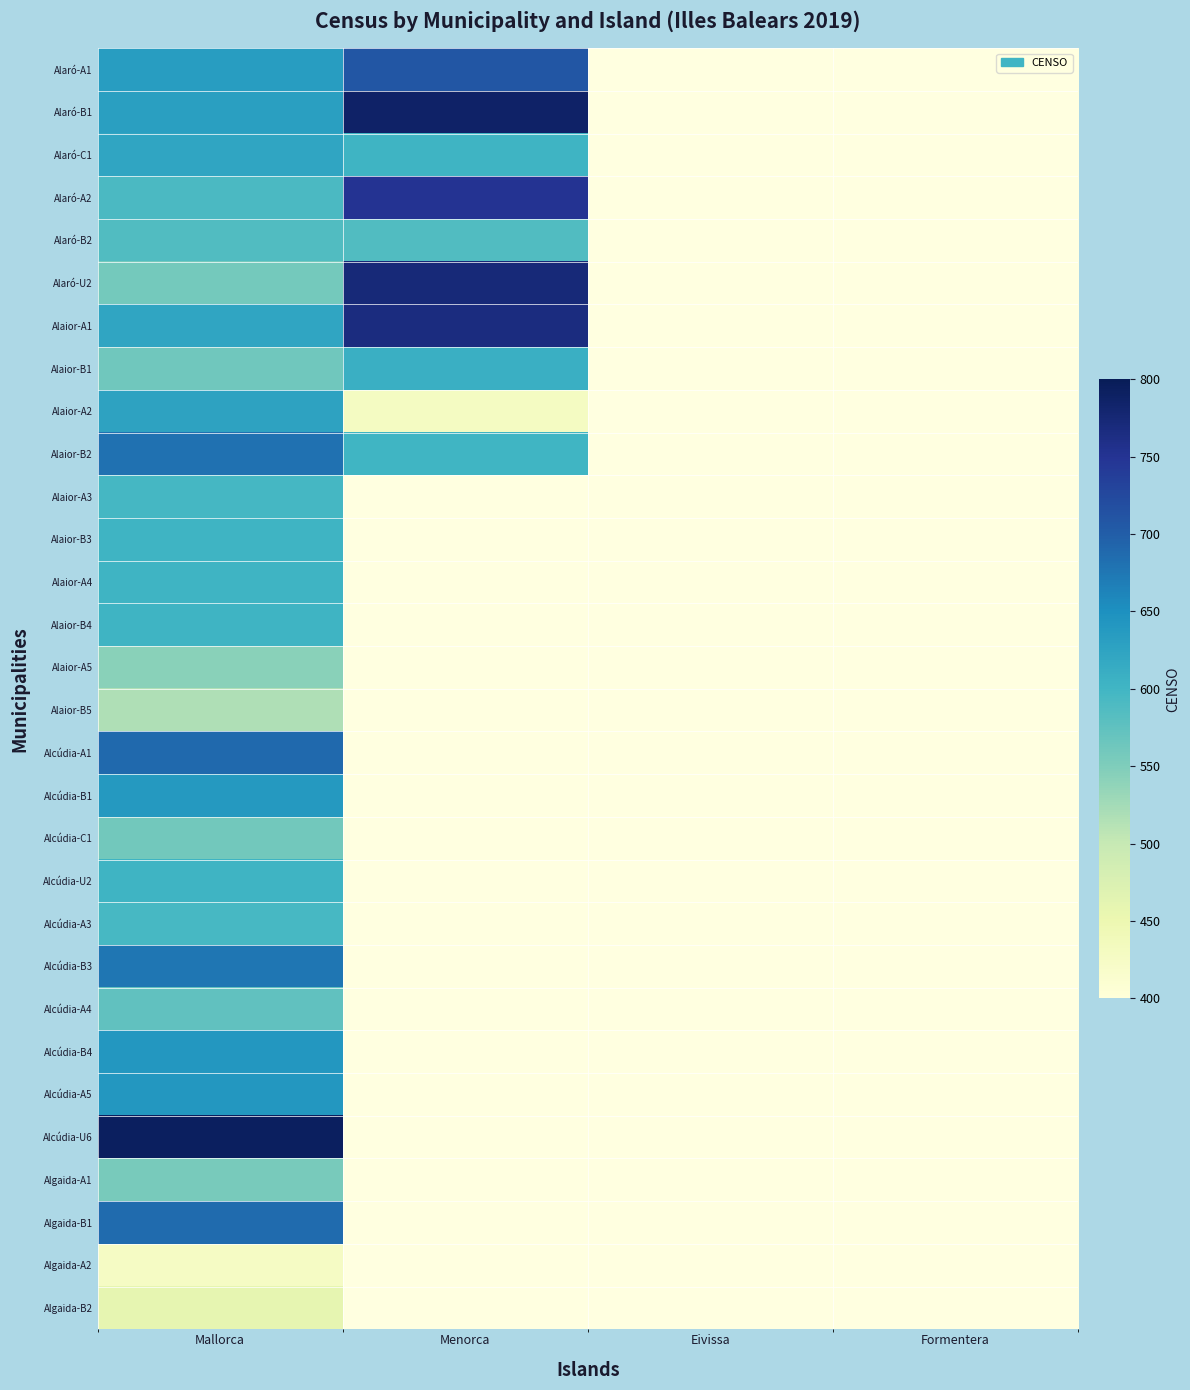

List the series in order of their peak value, highest first.

Alcúdia-U6, Alaró-B1, Alaró-U2, Alaior-A1, Alaró-A2, Alaró-A1, Alcúdia-A1, Algaida-B1, Alaior-B2, Alcúdia-B3, Alcúdia-B4, Alcúdia-A5, Alcúdia-B1, Alaior-A2, Alaró-C1, Alaior-B1, Alaior-A4, Alaior-B4, Alaior-B3, Alcúdia-U2, Alaior-A3, Alcúdia-A3, Alaró-B2, Alcúdia-A4, Alcúdia-C1, Algaida-A1, Alaior-A5, Alaior-B5, Algaida-B2, Algaida-A2